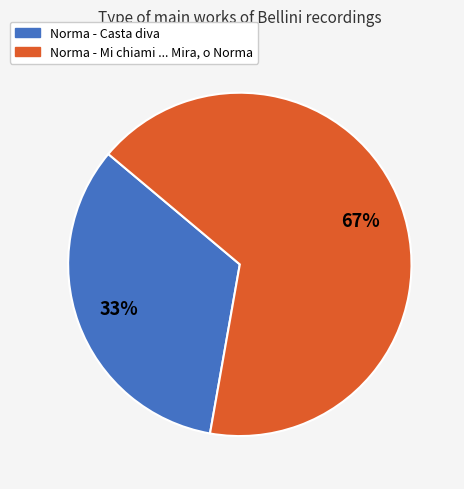

To the nearest percent, what percentage of the pie is Norma - Mi chiami ... Mira, o Norma?

67%